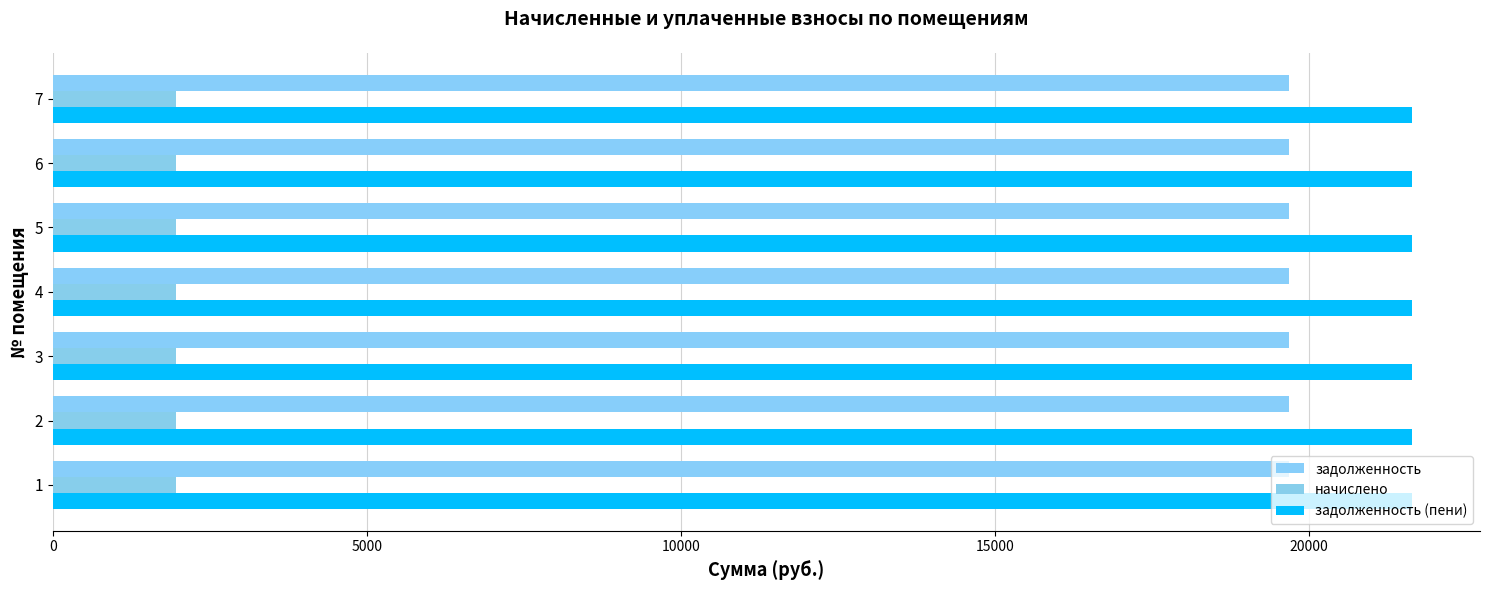

What is the value of the начислено bar at the 1st from the left?

1953.9